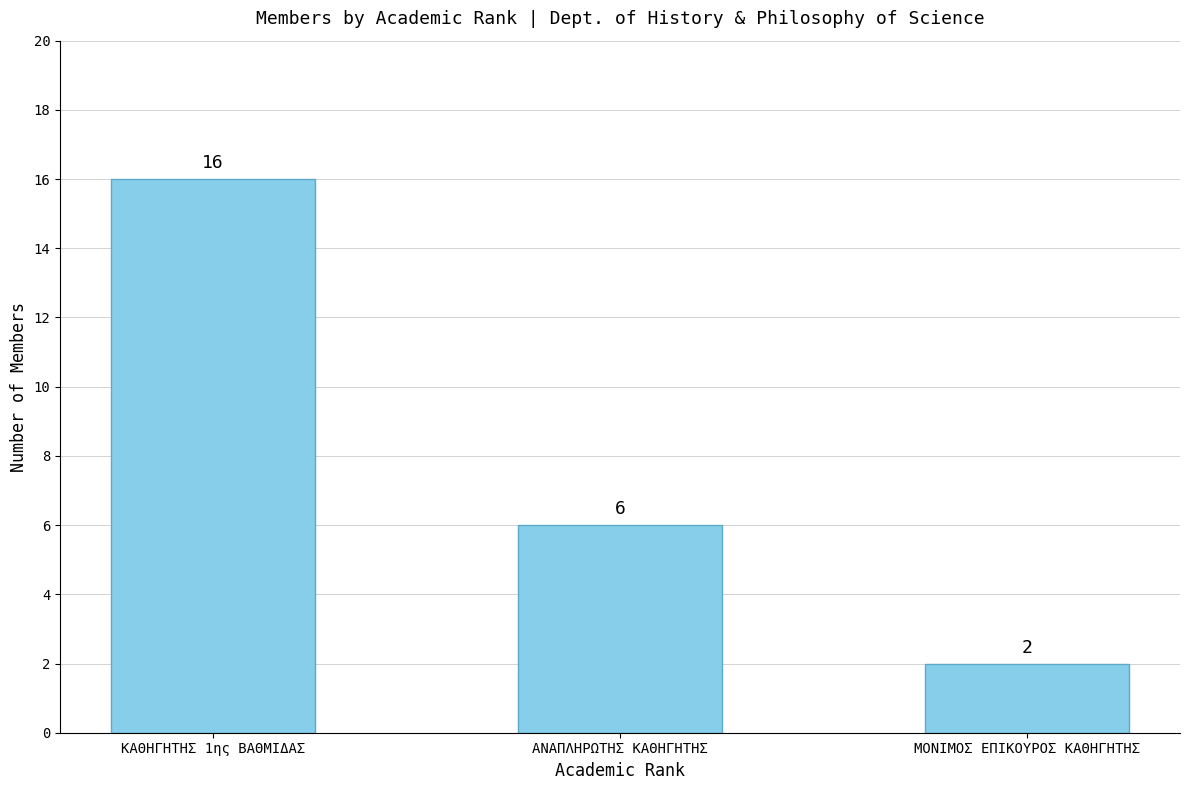

How many data points does each series have?

3